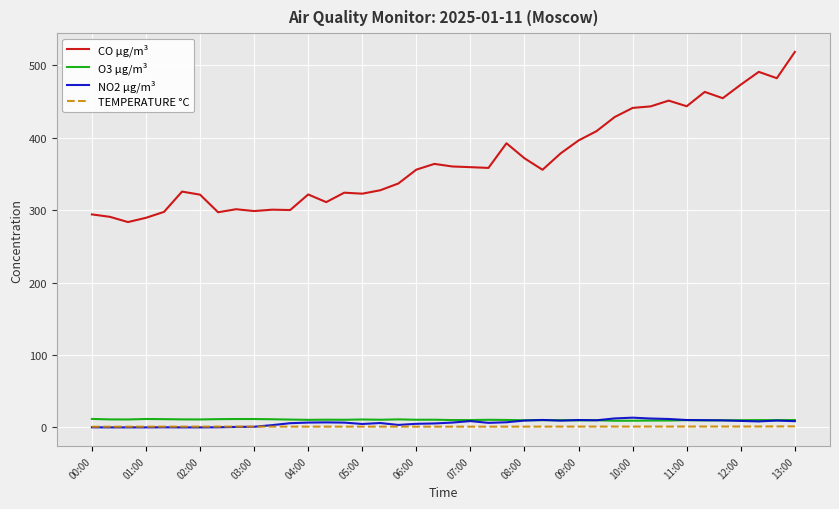

True or false: TEMPERATURE °C and O3 µg/m³ intersect in this chart.

False